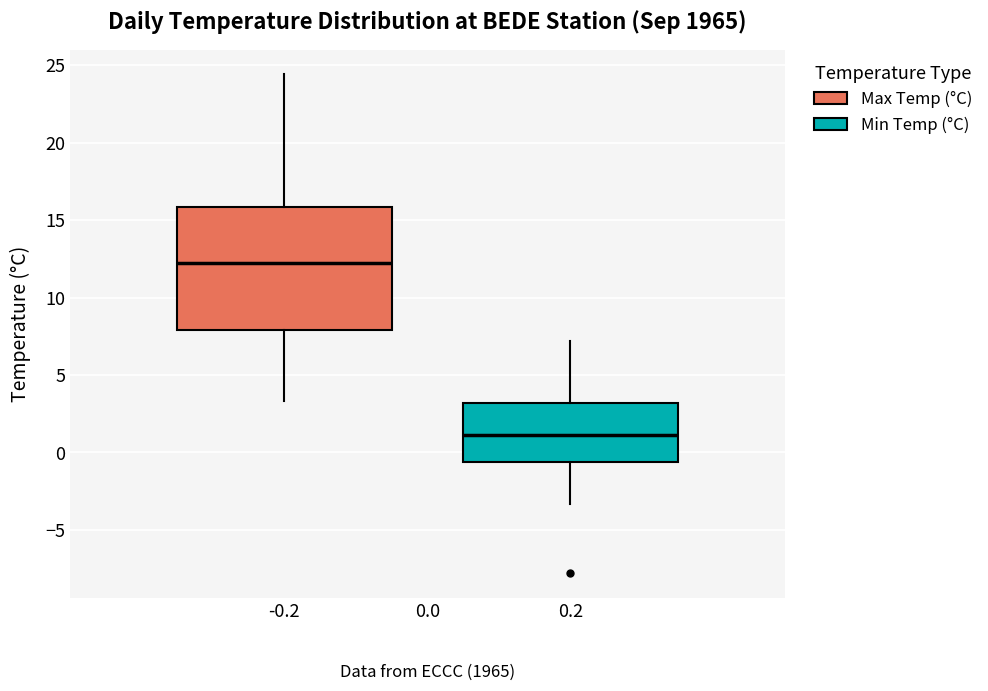

Which box is the tallest, from its lower edge to its upper edge?

-0.2